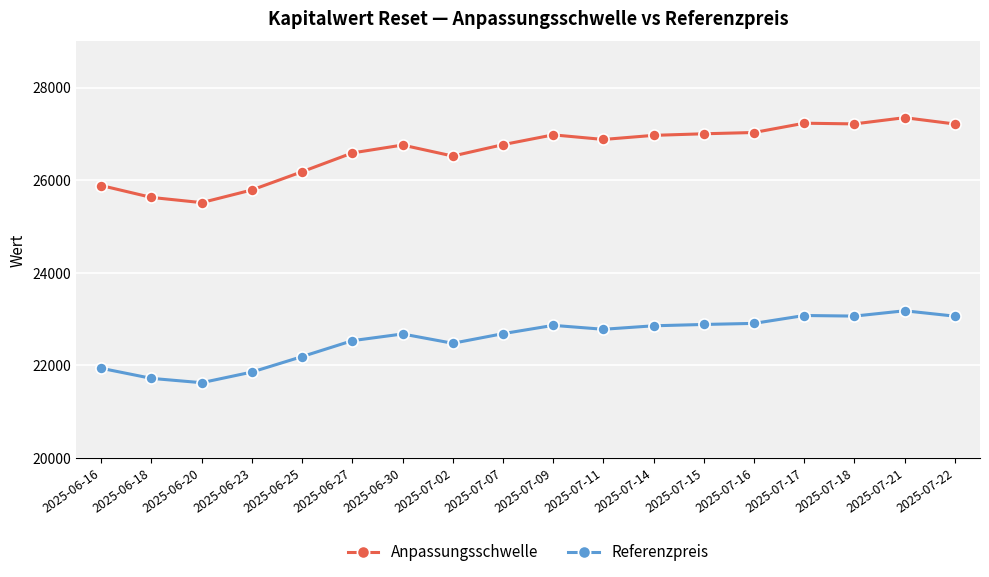

Count the number of categories in the chart.

18